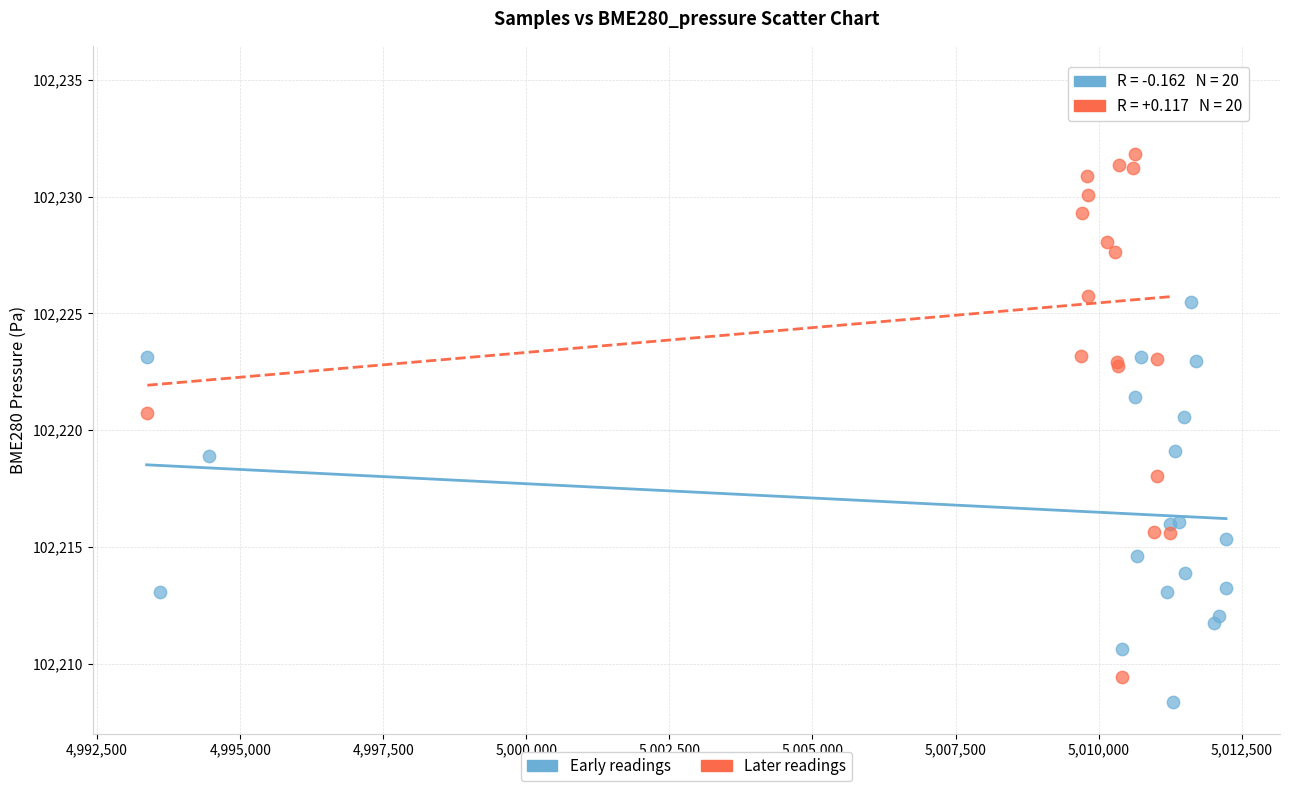

Which series has the largest Y range (max minus min)?

Later readings